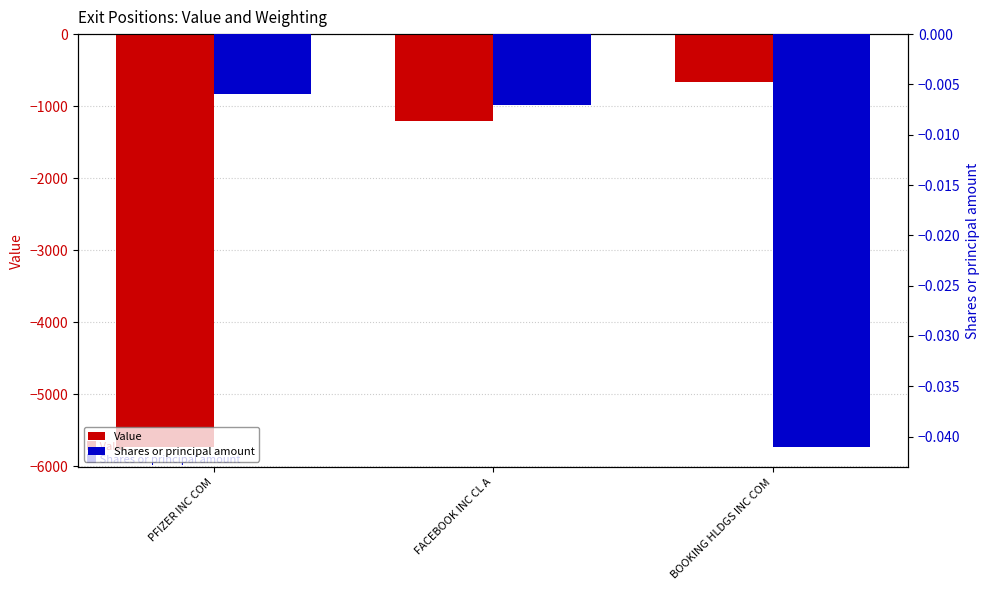

List the series in order of their overall mean, lowest first.

Value, Shares or principal amount